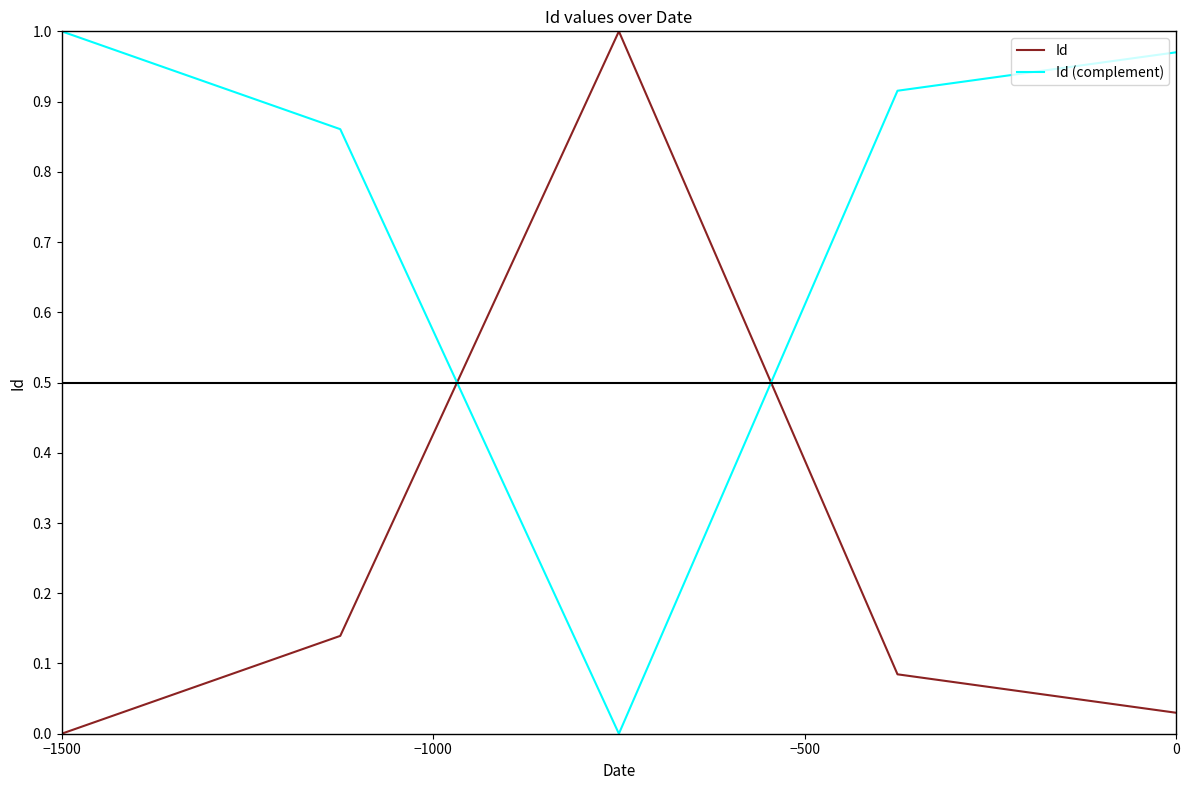

True or false: Id and Id (complement) intersect in this chart.

True